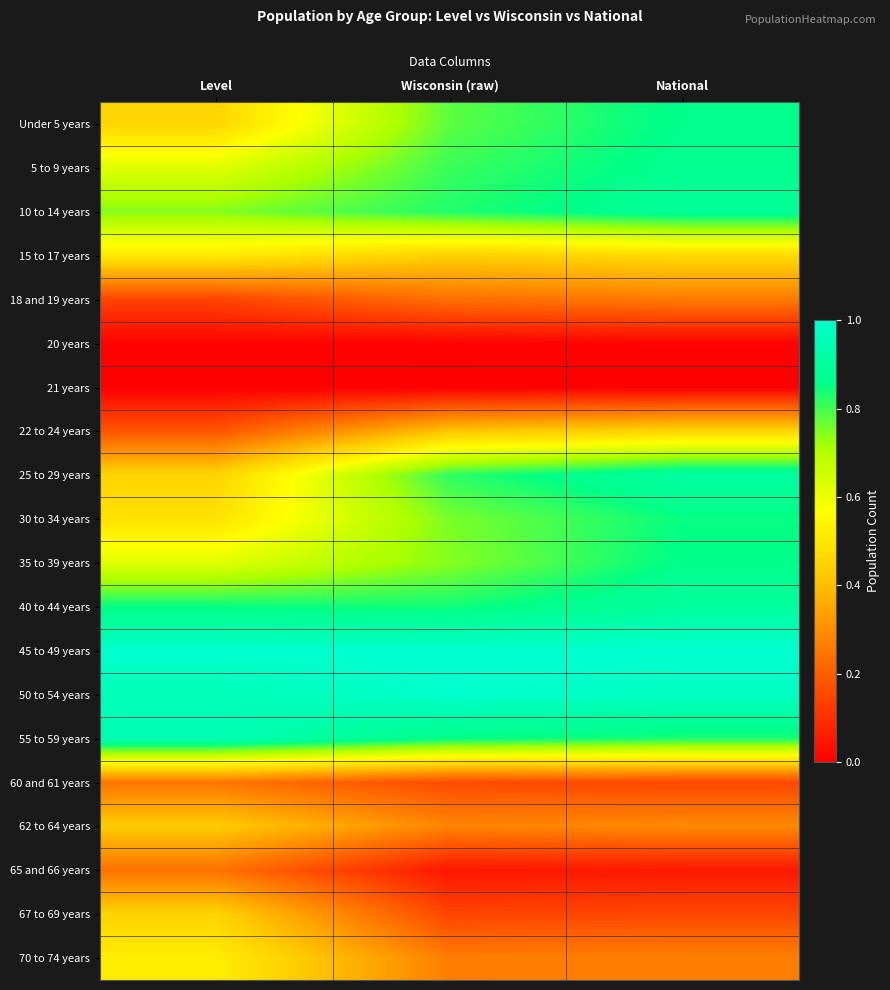

How many data points does each series have?

3